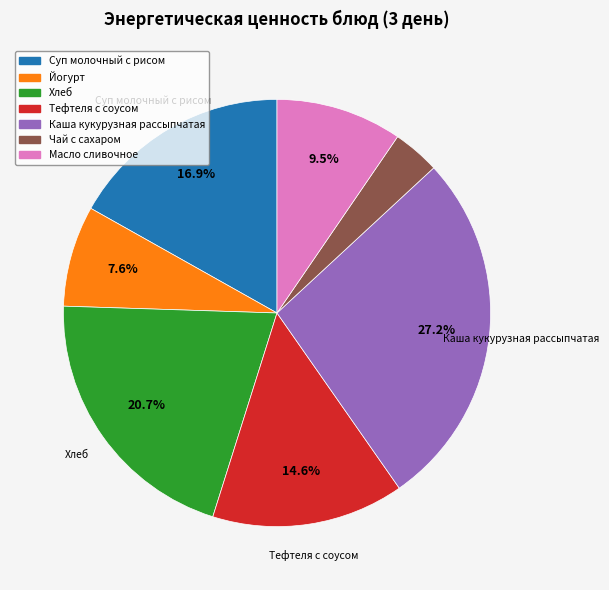

Is the sum of Суп молочный с рисом and Каша кукурузная рассыпчатая greater than half?

No